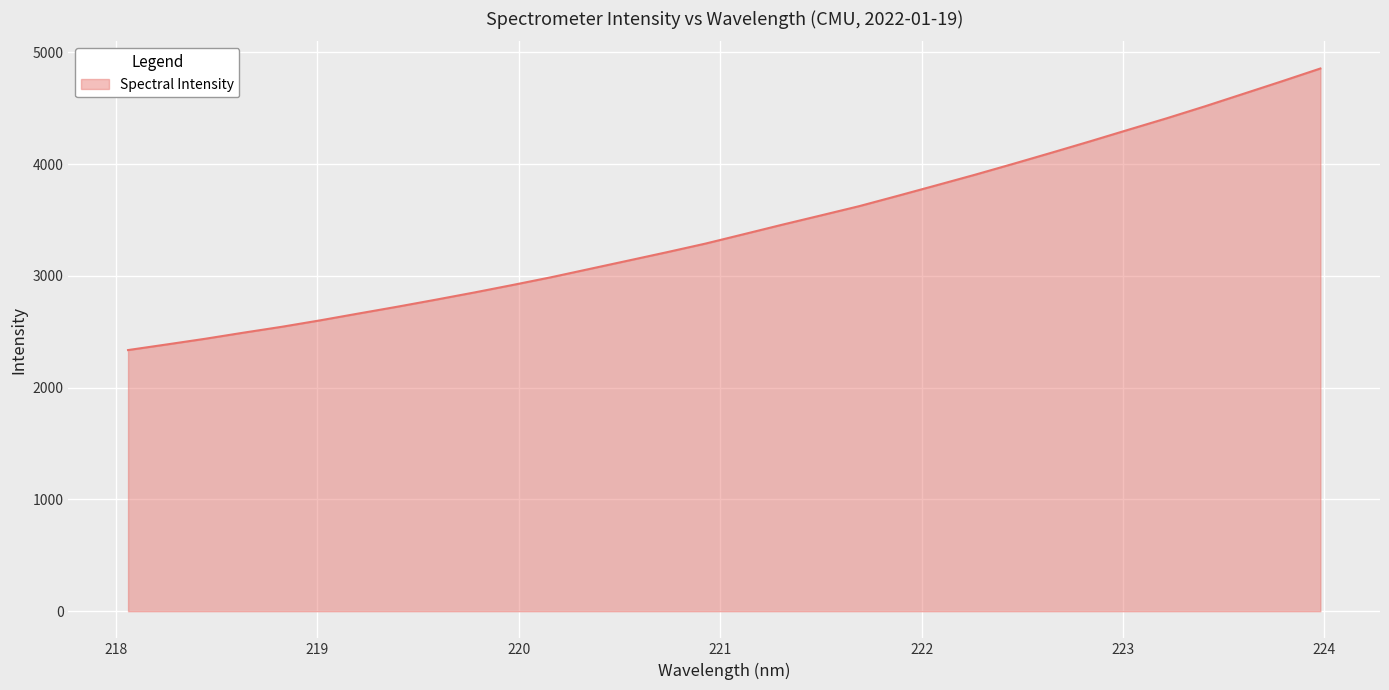

What is the difference between the maximum and minimum values?

2519.7